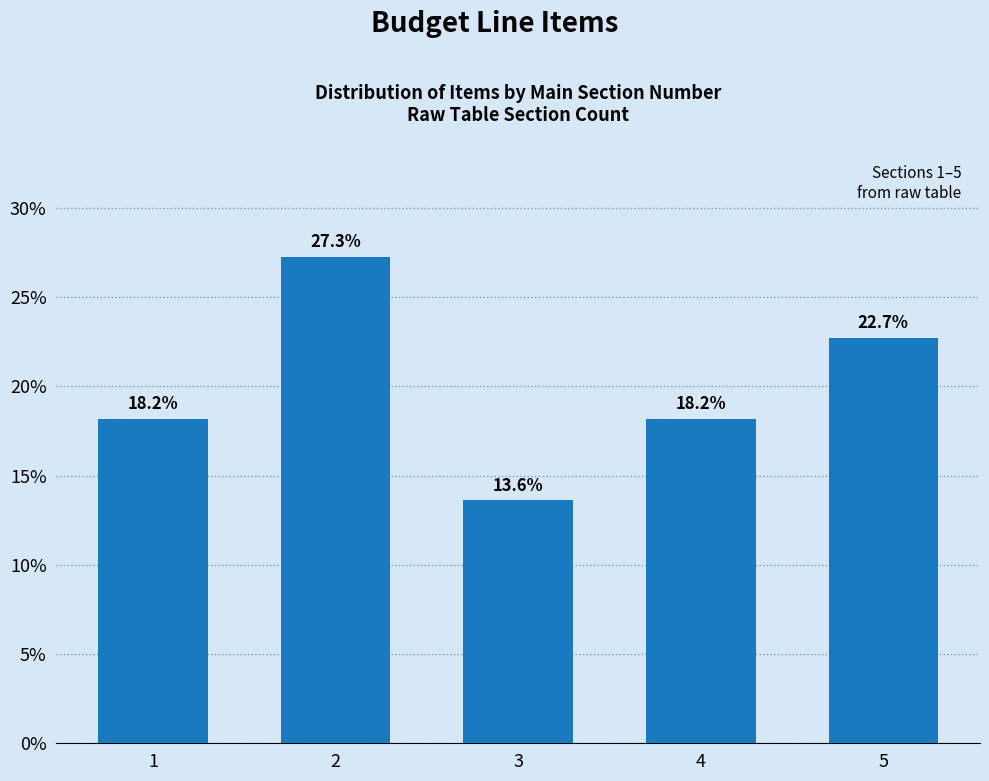

Reading right to left, list all the values displayed in this chart.

5=22.7	4=18.2	3=13.6	2=27.3	1=18.2